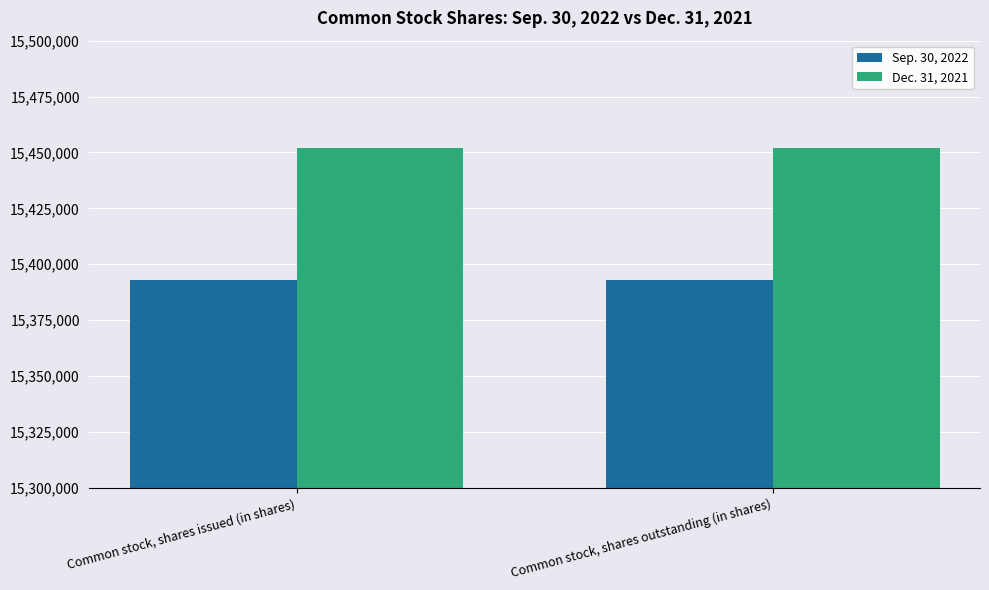

Read the Dec. 31, 2021 value at Common stock, shares outstanding (in shares).

15452033